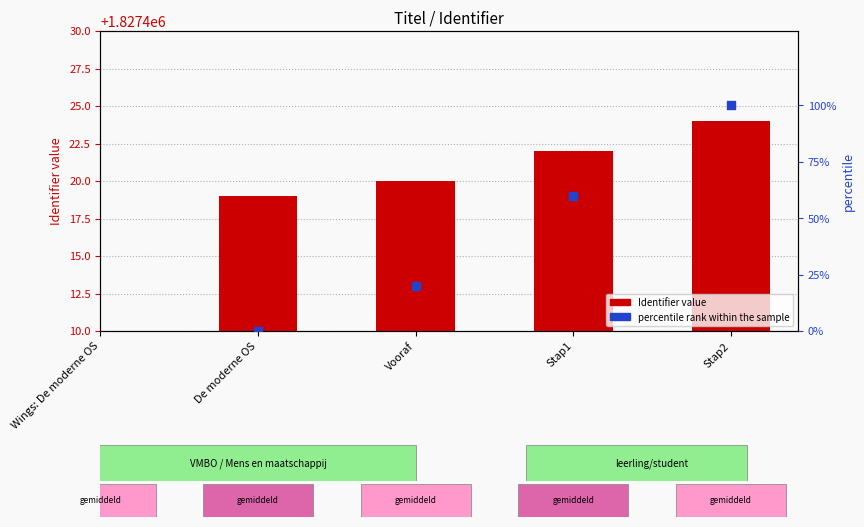

At which category is the sum across all series the highest?

Stap2